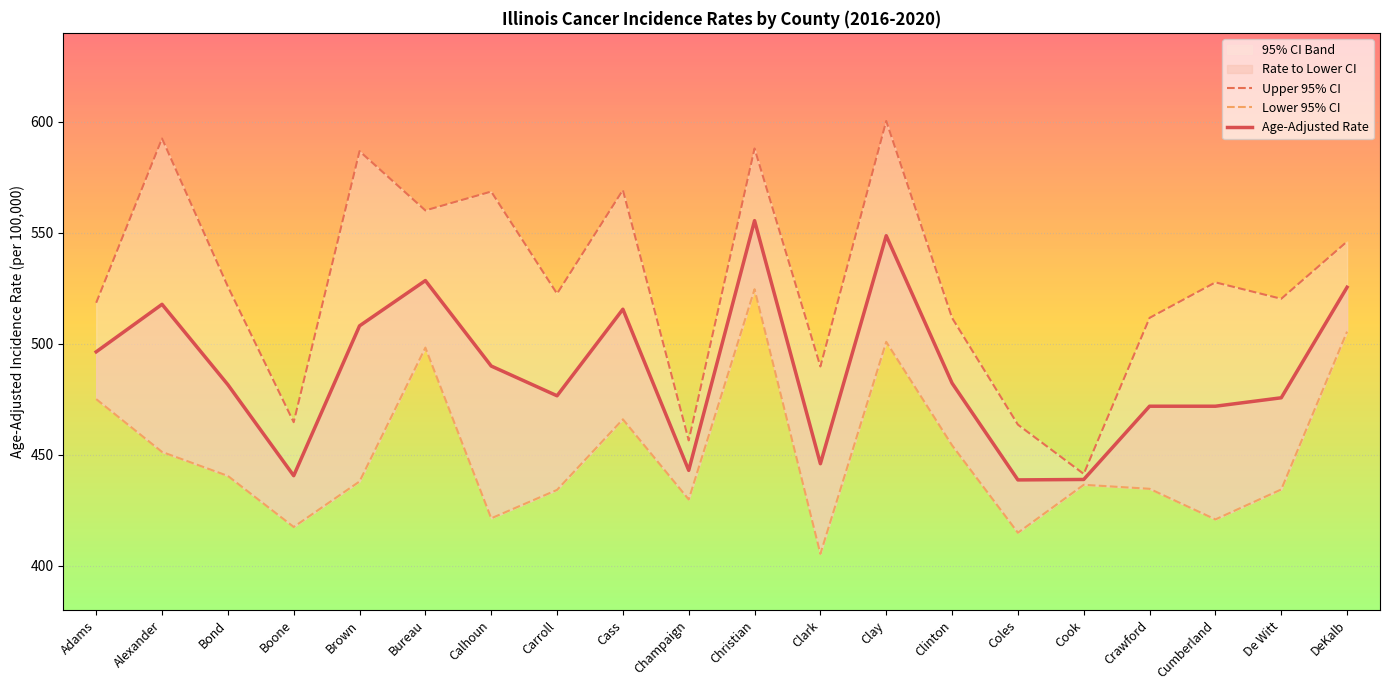

Reading right to left, extract all data points from this chart.

Upper 95% CI: 546.0	520.2	527.6	511.6	441.3	463.5	511.6	600.3	489.7	587.9	456.4	569.2	522.5	568.5	560.0	586.7	464.6	525.7	592.4	518.4
Lower 95% CI: 505.4	434.3	420.8	434.6	436.4	414.8	454.2	500.8	405.3	524.5	429.8	465.9	434.1	421.3	498.2	437.9	417.4	440.4	451.2	475.0
Age-Adjusted Rate: 525.4	475.6	471.8	471.8	438.8	438.6	482.2	548.6	445.9	555.4	442.9	515.5	476.5	489.9	528.4	508.0	440.5	481.5	517.7	496.3